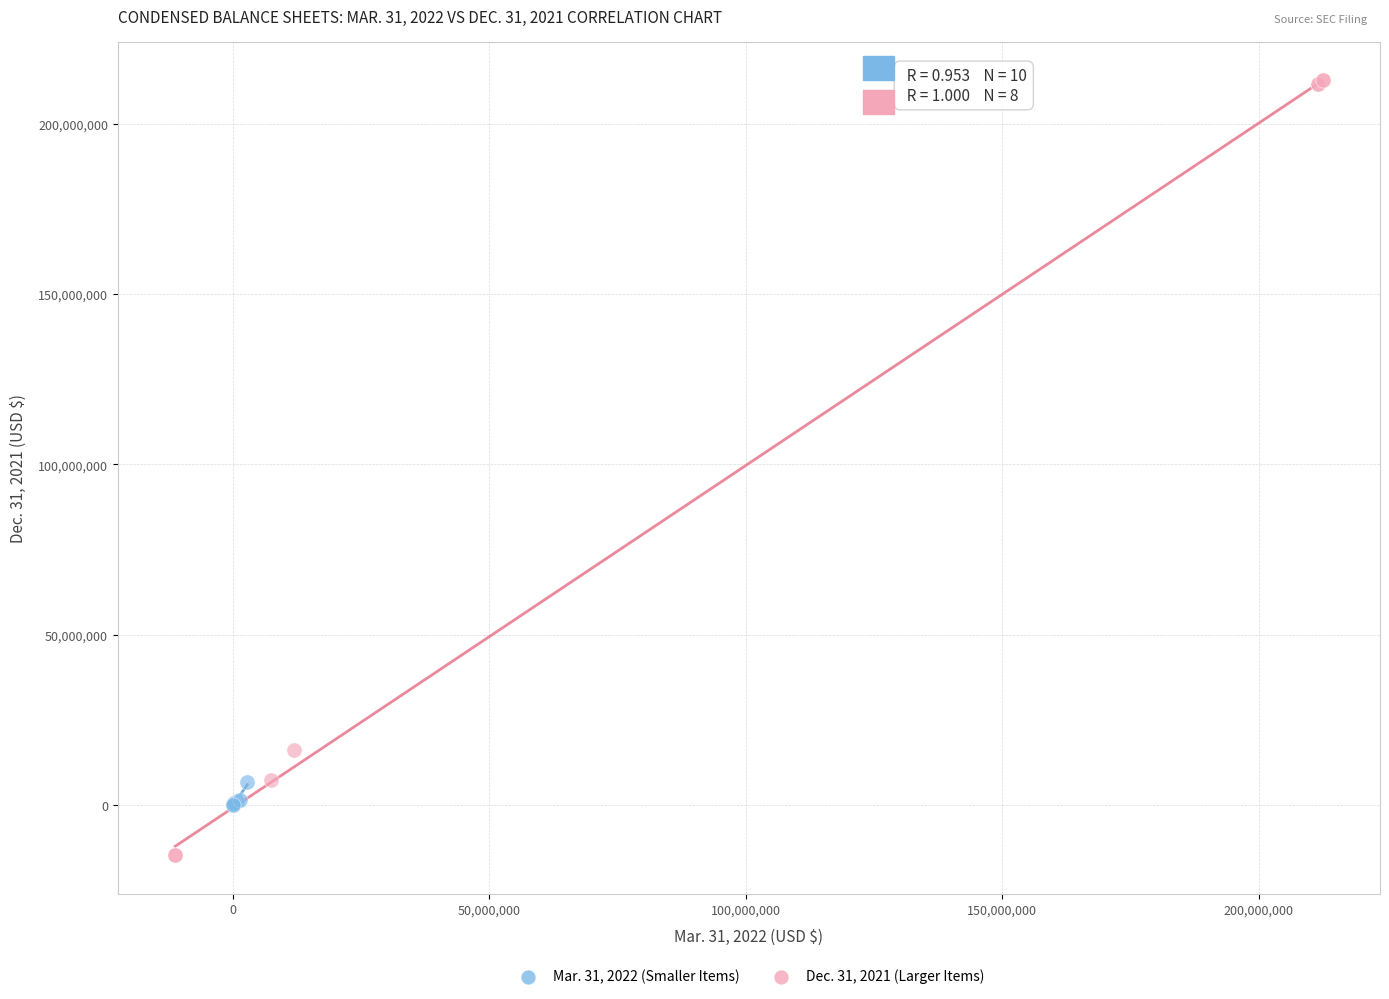

Which series has the widest spread of Y values?

Dec. 31, 2021 (Larger Items)